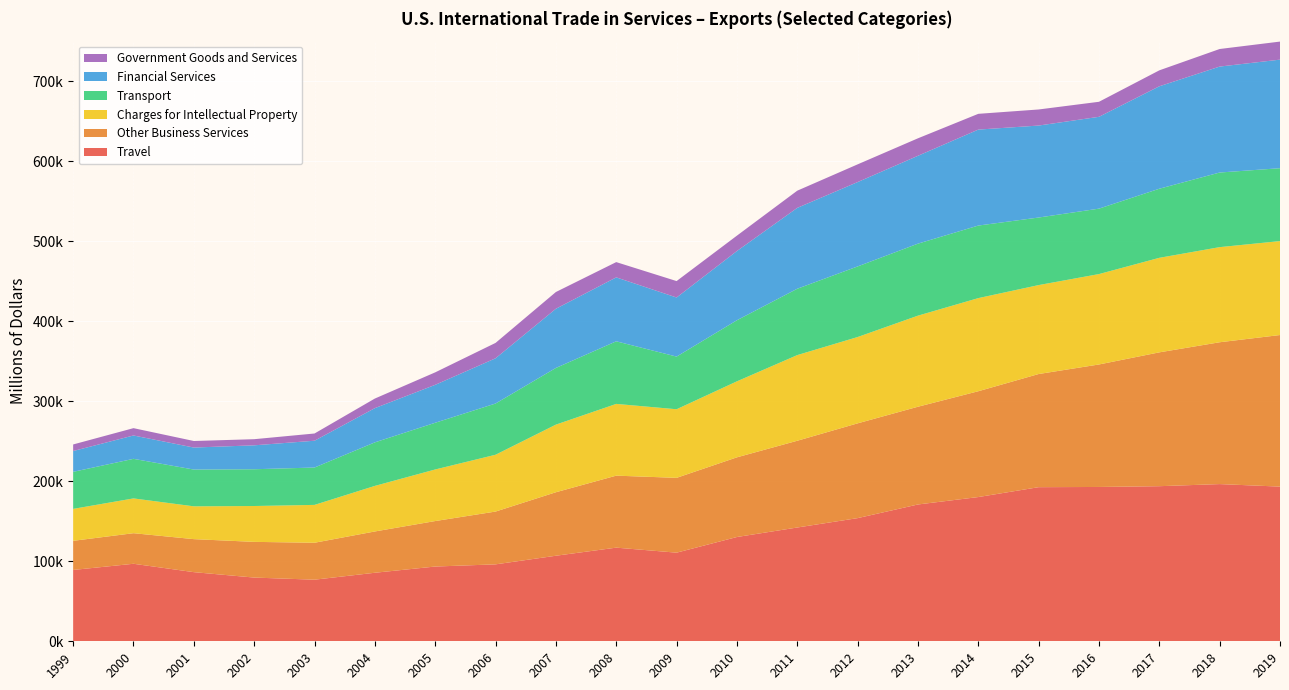

Reading left to right, what are all the values shown in this chart?

Travel: 1999=89146	2000=96872	2001=86408	2002=79625	2003=76983	2004=85648	2005=93423	2006=96148	2007=106918	2008=117030	2009=110757	2010=130315	2011=142197	2012=153921	2013=170979	2014=180265	2015=192602	2016=192868	2017=193834	2018=196465	2019=193315
Other Business Services: 1999=36415	2000=38217	2001=41250	2002=44625	2003=46171	2004=51609	2005=56846	2006=65990	2007=79366	2008=89975	2009=93508	2010=99595	2011=108423	2012=118451	2013=122166	2014=132240	2015=141421	2016=153089	2017=167270	2018=177261	2019=189441
Charges for Intellectual Property: 1999=39913	2000=43476	2001=41005	2002=44815	2003=47308	2004=56943	2005=64466	2006=70999	2007=84498	2008=89672	2009=85730	2010=94968	2011=107053	2012=107869	2013=113824	2014=116380	2015=111151	2016=112981	2017=118147	2018=118875	2019=117401
Transport: 1999=46302	2000=49462	2001=45965	2002=45954	2003=46701	2004=54419	2005=58377	2006=64026	2007=70837	2008=78237	2009=65806	2010=76357	2011=82930	2012=88238	2013=89999	2014=90687	2015=84434	2016=81779	2017=86342	2018=93251	2019=91092
Financial Services: 1999=25998	2000=29192	2001=27500	2002=29903	2003=33499	2004=42767	2005=47405	2006=56522	2007=73980	2008=79897	2009=73844	2010=86512	2011=101077	2012=105419	2013=109794	2014=119933	2015=114951	2016=114762	2017=128035	2018=132420	2019=135698
Government Goods and Services: 1999=8218	2000=9156	2001=8191	2002=7653	2003=9033	2004=11985	2005=15582	2006=19222	2007=20921	2008=19084	2009=20538	2010=19210	2011=21470	2012=22148	2013=21852	2014=19693	2015=20087	2016=18777	2017=19924	2018=21949	2019=22555